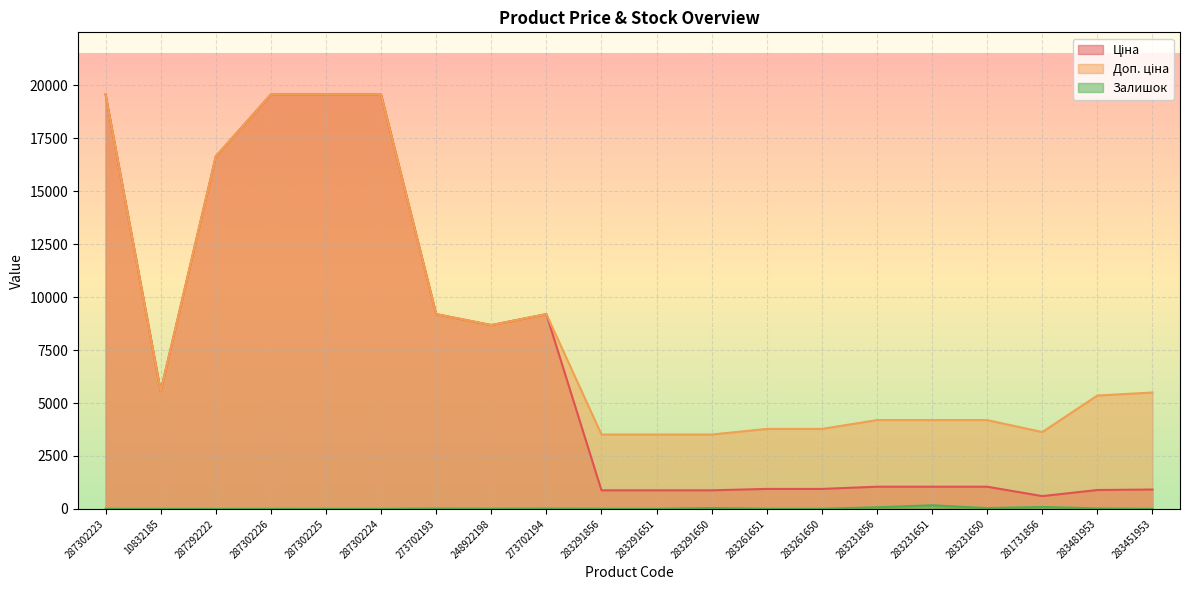

What is the sum of the Доп. ціна values at 287302223 and 10832185?

25125.2